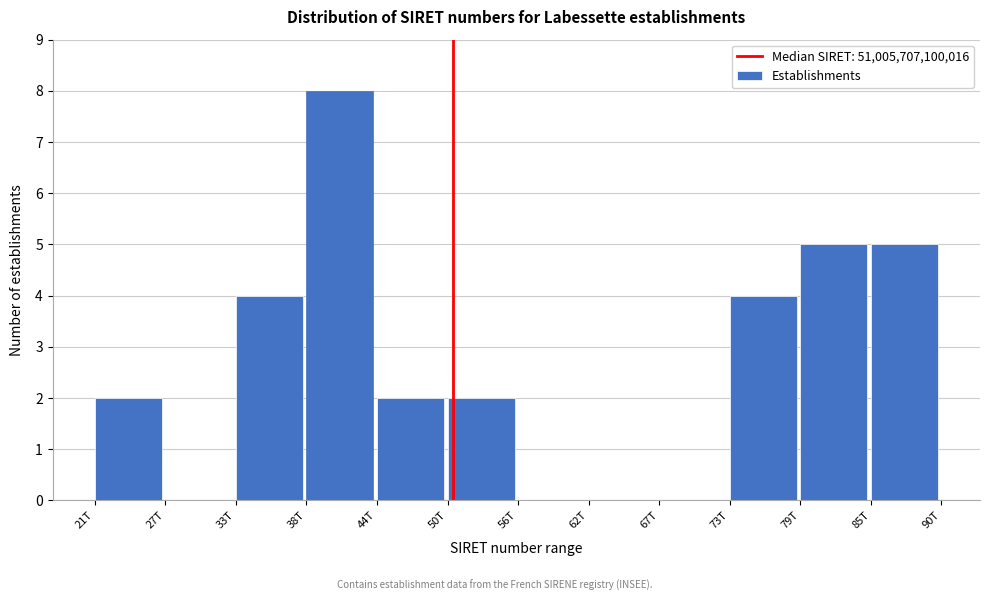

Reading left to right, list all the values displayed in this chart.

21T=2	27T=0	33T=4	38T=8	44T=2	50T=2	56T=0	62T=0	67T=0	73T=4	79T=5	85T=5